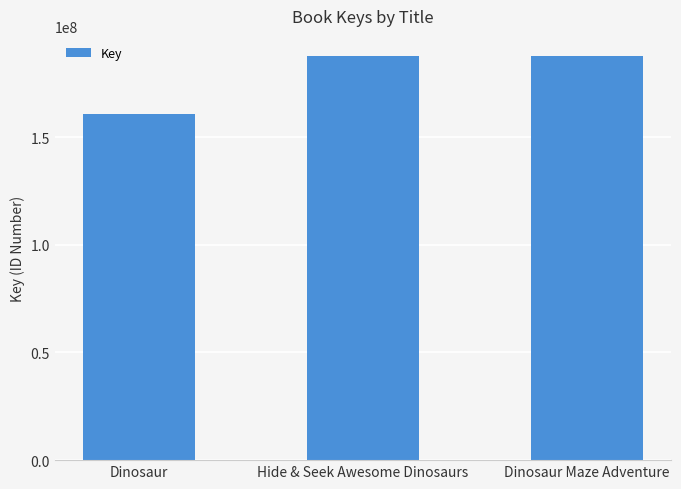

At which category does the chart reach its minimum across all series?

Dinosaur